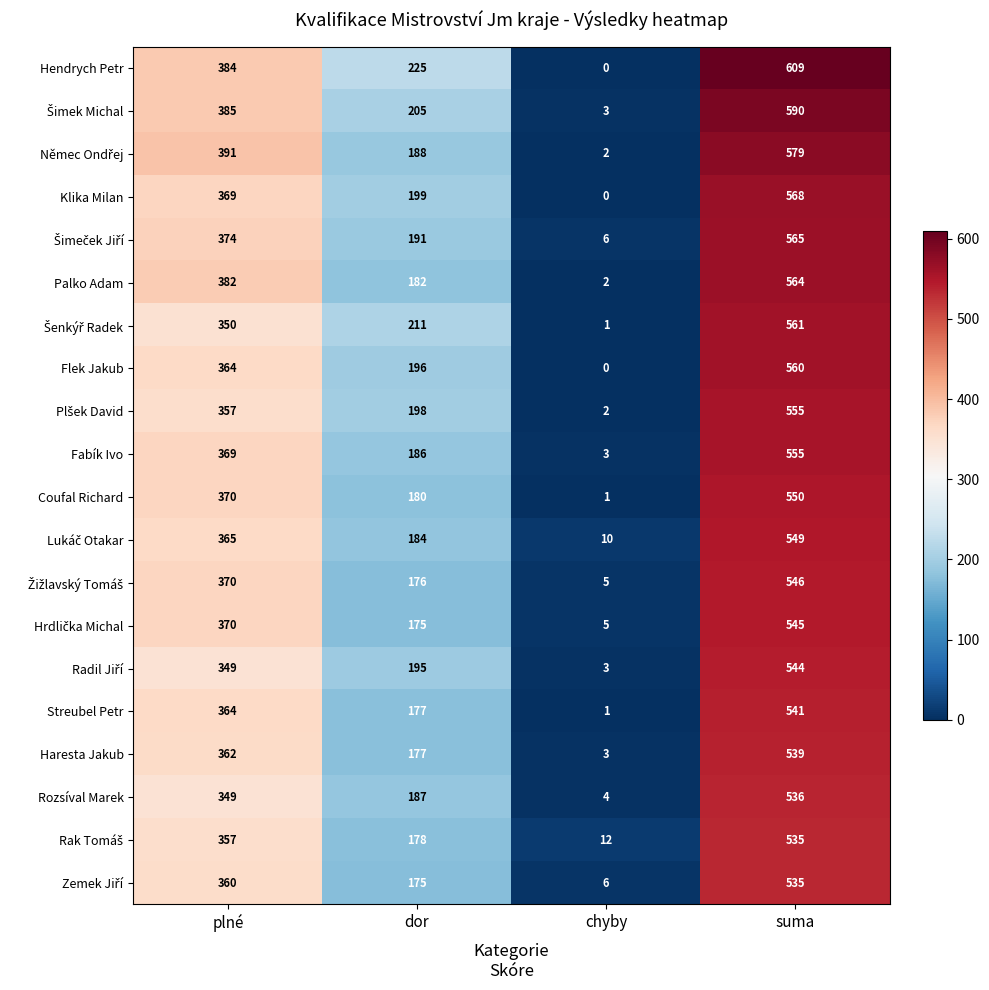

The value of Coufal Richard at suma is 785. True or false?

False